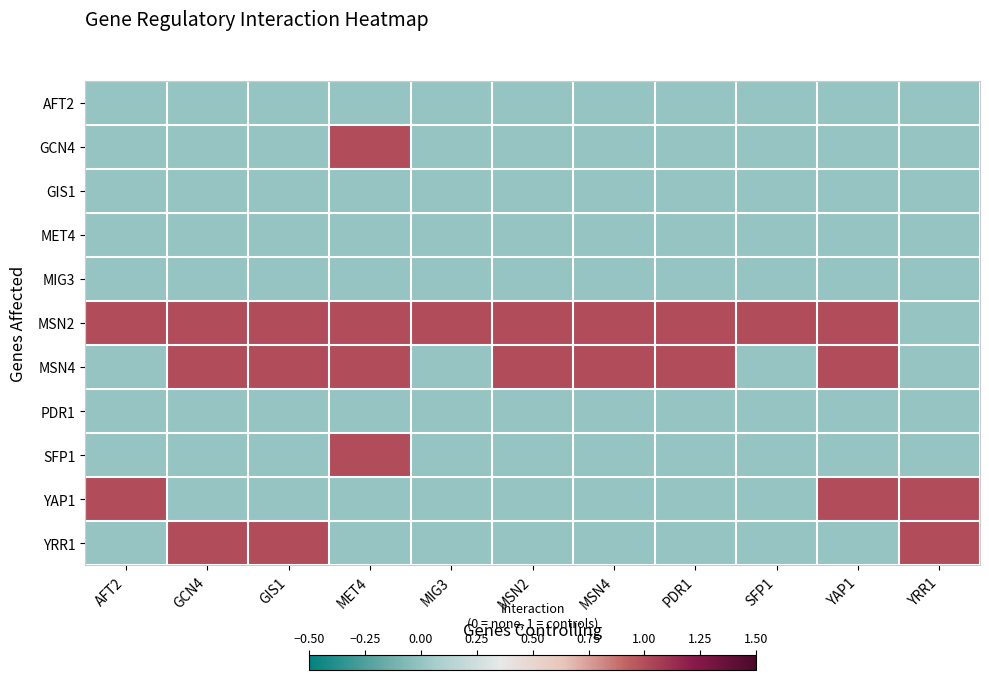

At which category is the sum across all series the highest?

MET4